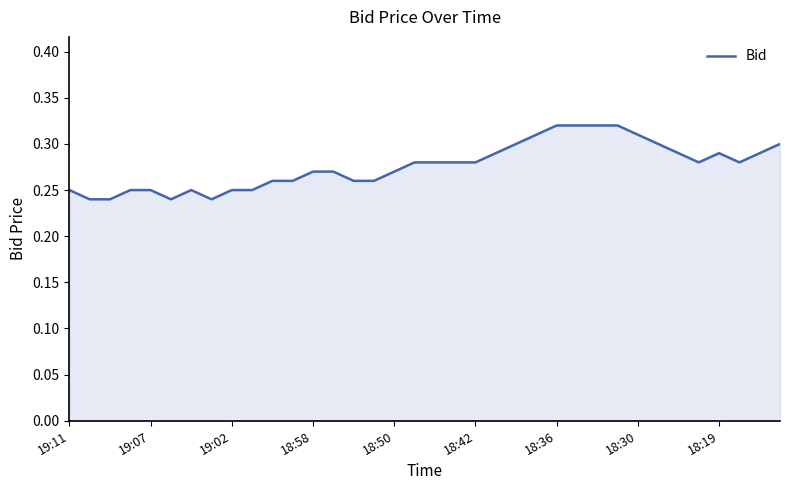

Count the values in the range 0 to 1.

36